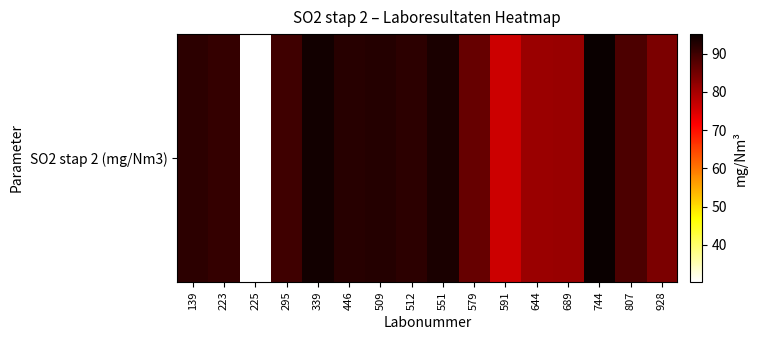

Where is the data nearest to the value 62?

591